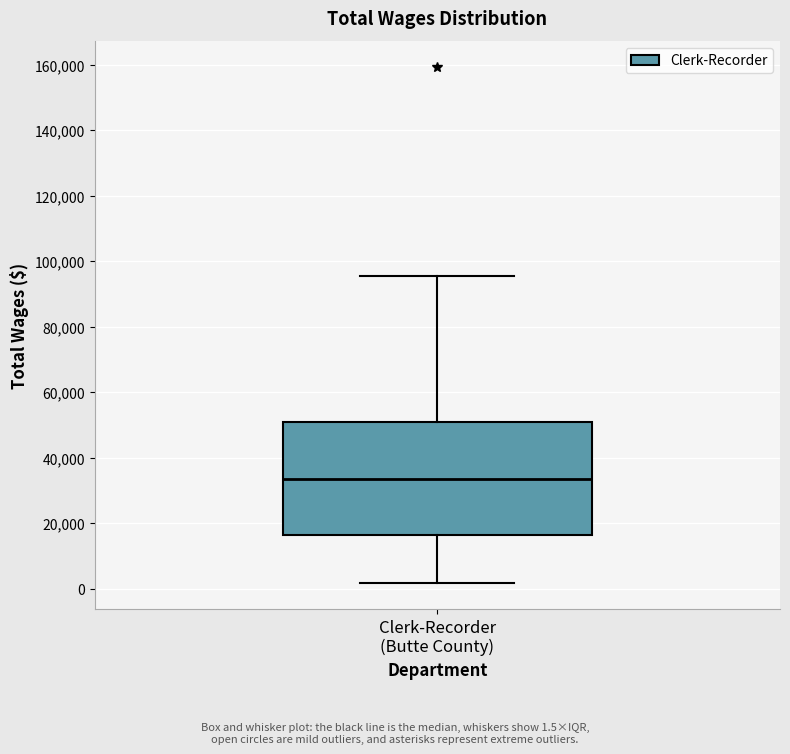

Read this box plot against the y-axis: the position of the median line, the range covered by the box, and the ends of both whiskers. The values are not printed on the chart, so give them approximately, as read against the axis.

median 34000, box 16000 to 50000, whiskers 2000 to 96000